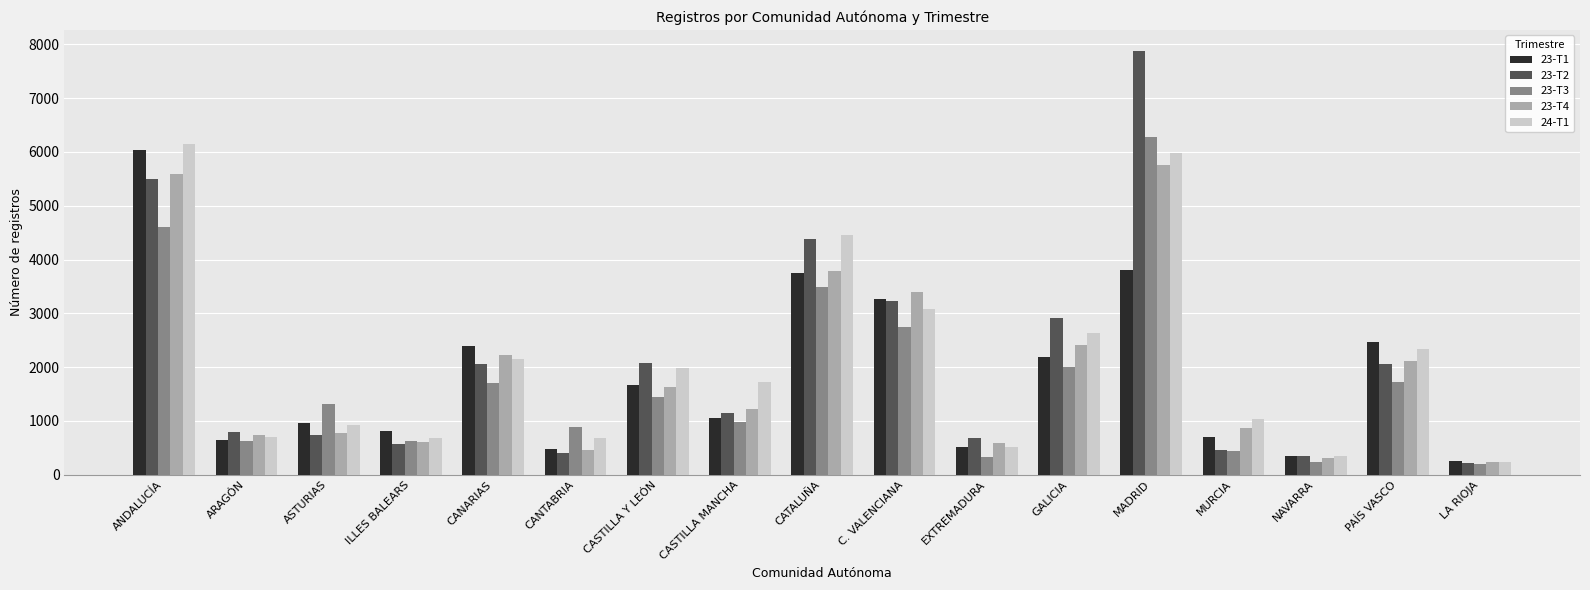

What is the difference between the maximum and minimum values in the 23-T2 series?

7658